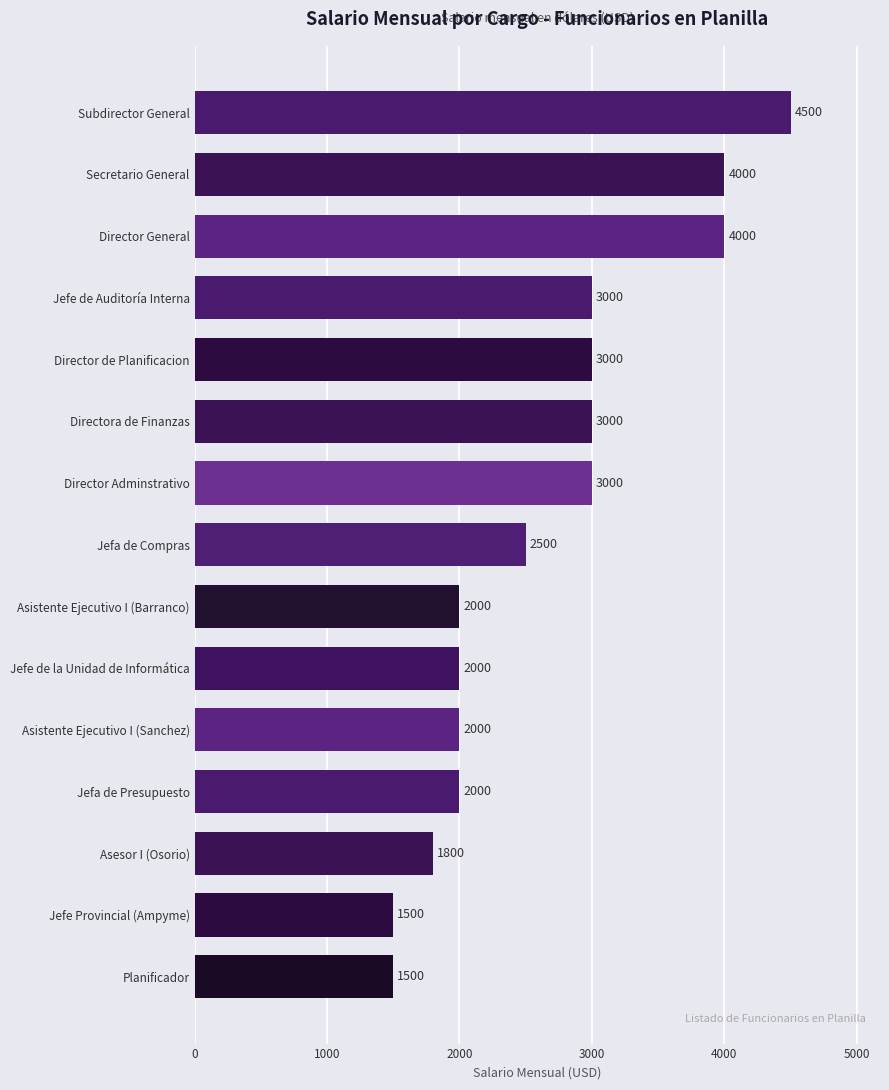

What is the difference between the maximum and second lowest values?

3000